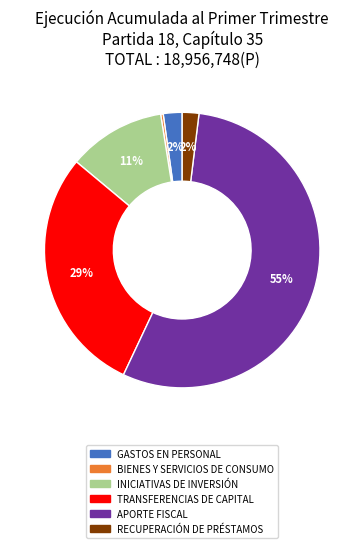

Is there any slice that represents more than half of the pie?

Yes